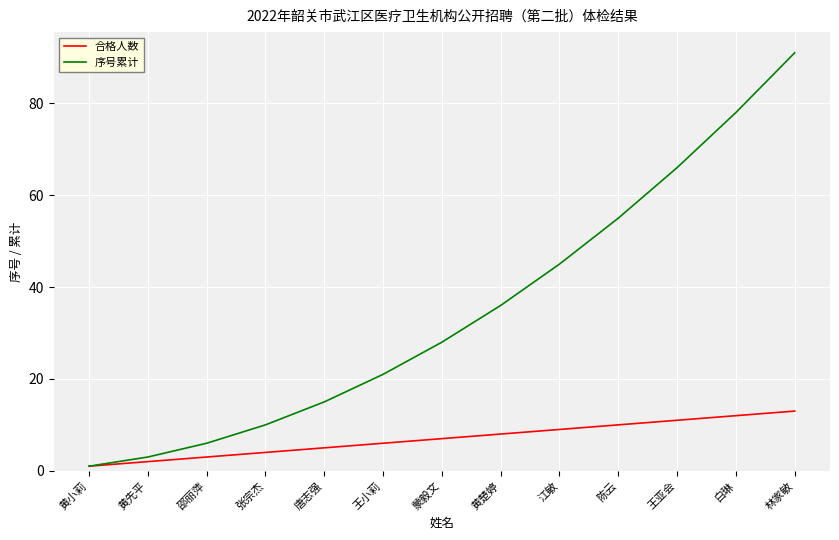

Which series has the largest total across all categories?

序号累计